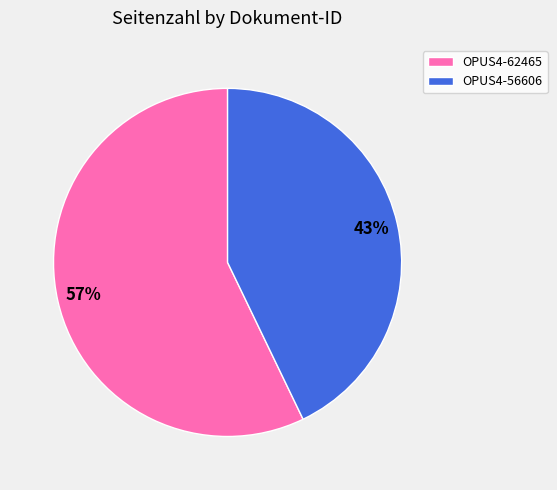

How many segments does this pie chart have?

2